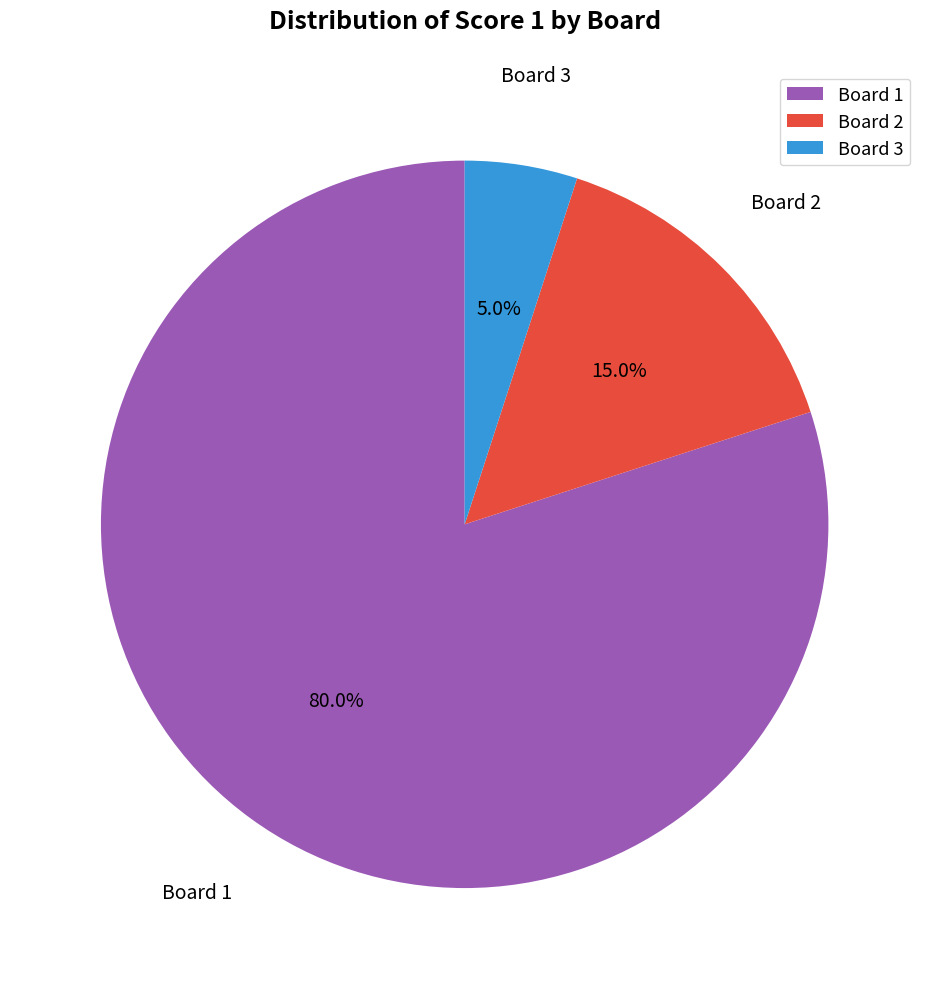

To the nearest percent, what is the difference between the largest and smallest slice percentages?

75%